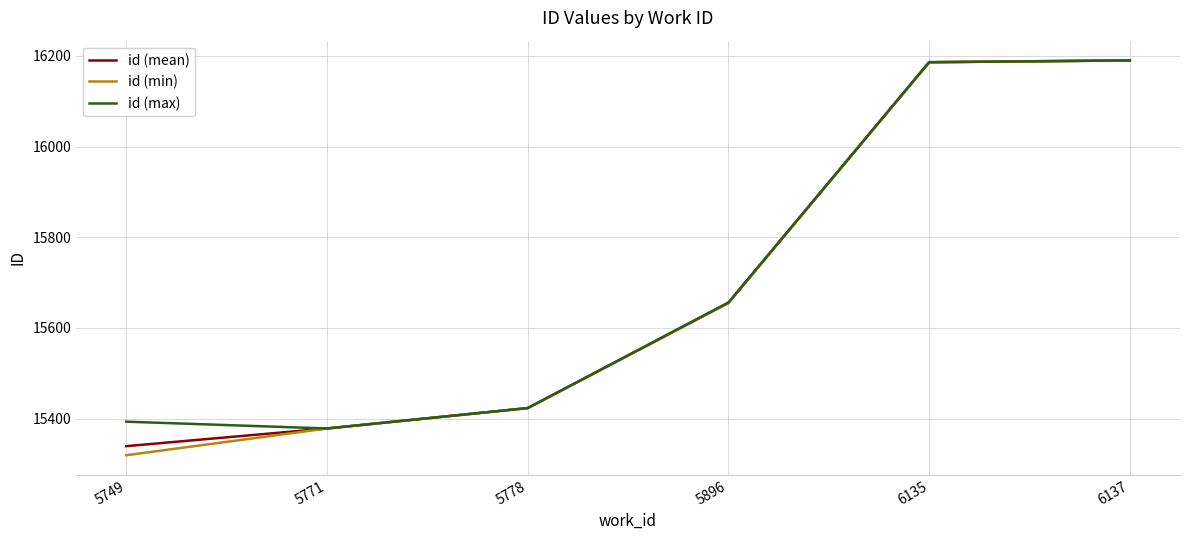

Which series has the widest spread of values?

id (min)